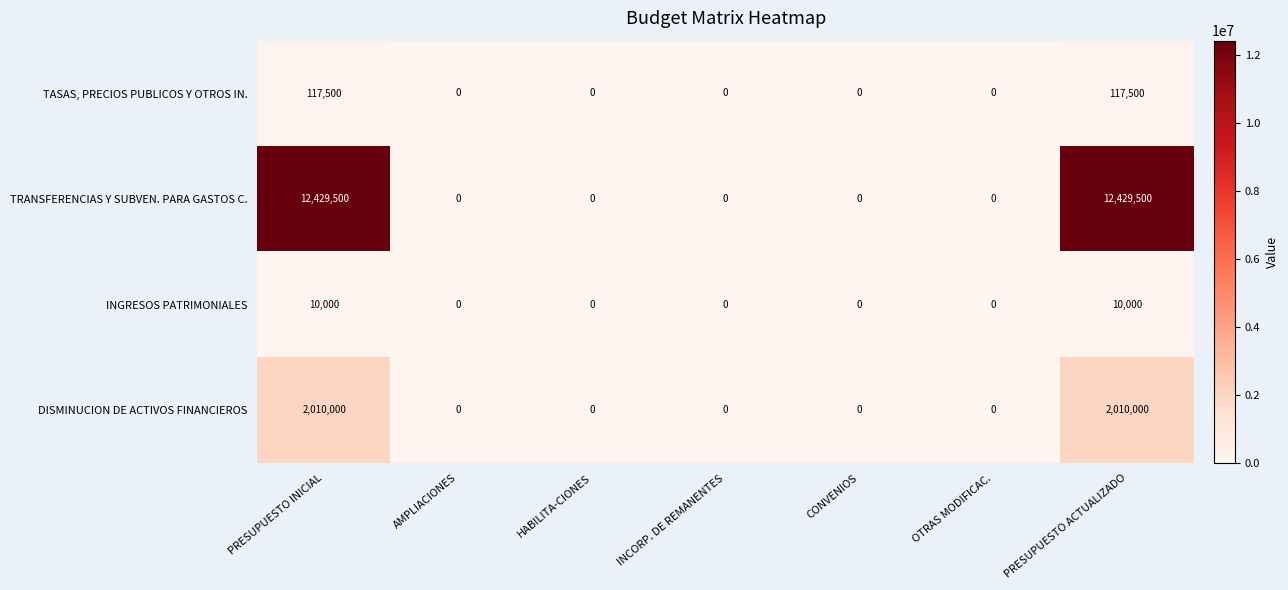

Is it true that DISMINUCION DE ACTIVOS FINANCIEROS equals -917632 at OTRAS MODIFICAC.?

False